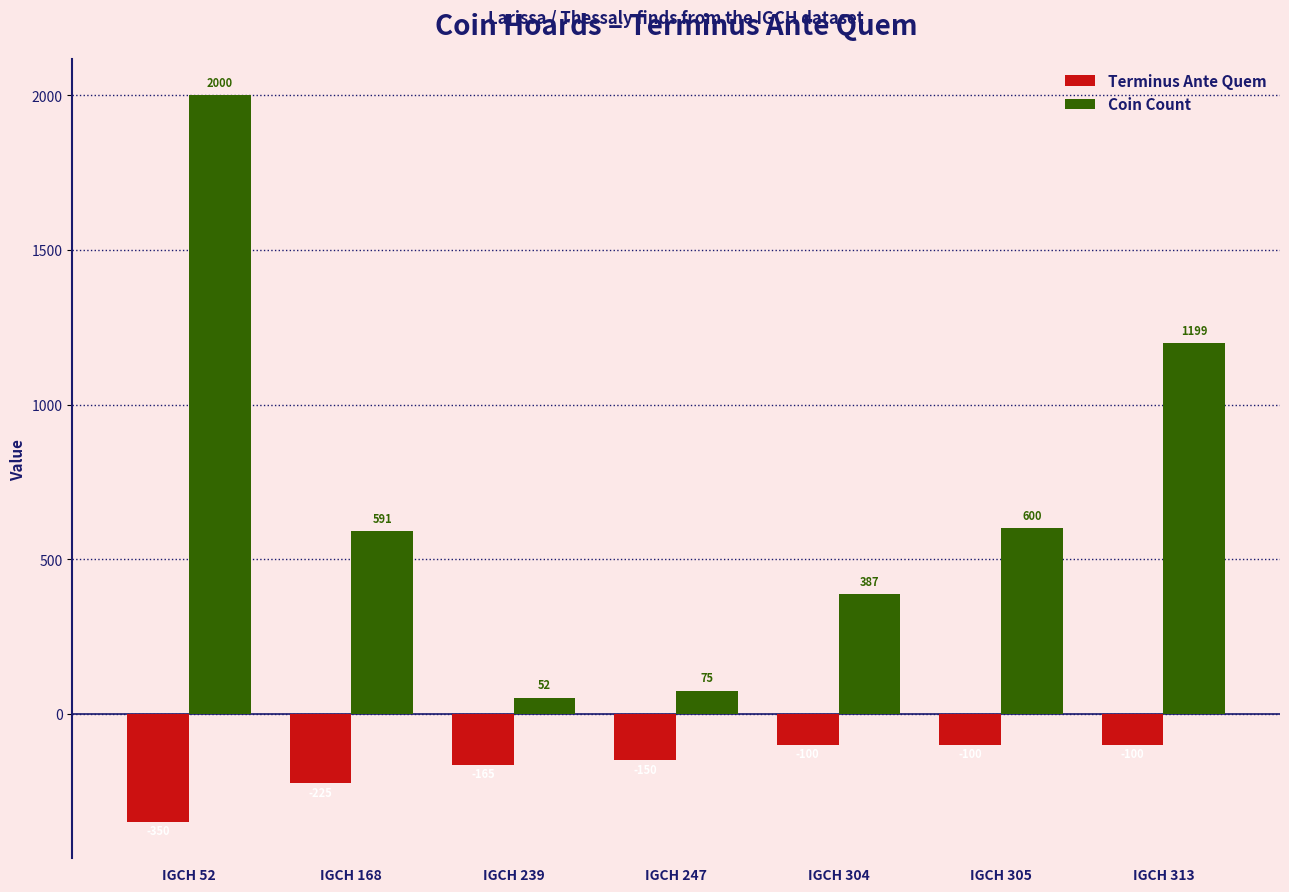

Does the chart contain stacked bars?

No